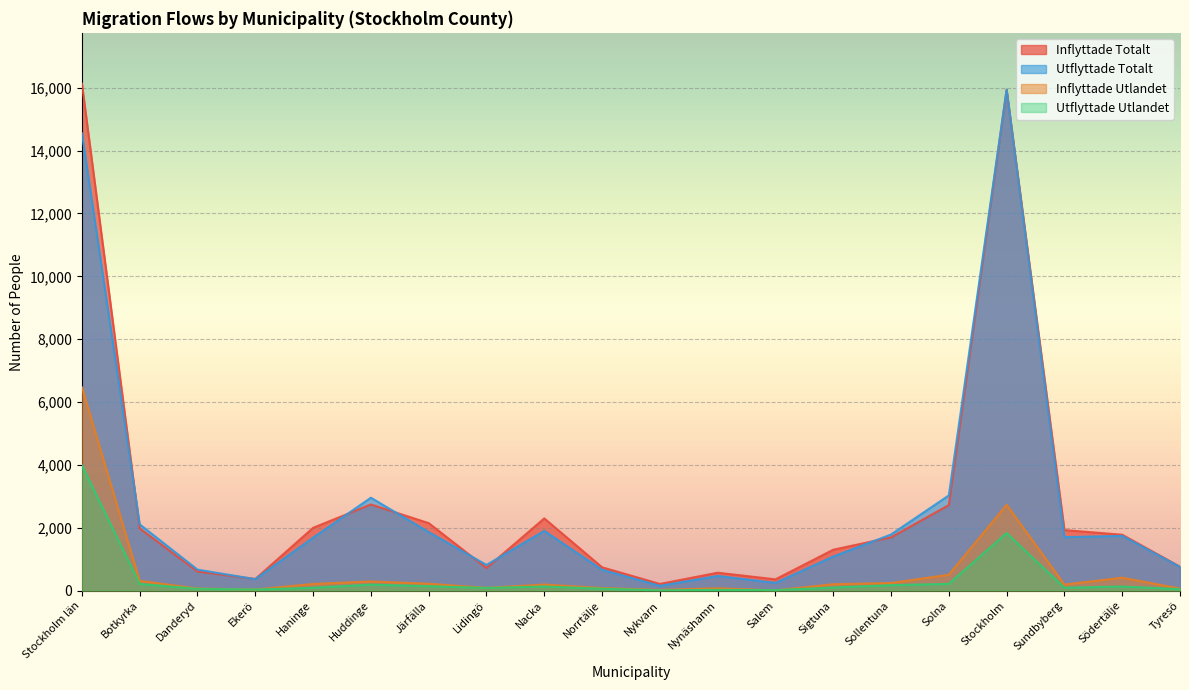

How many interior local peaks does the Inflyttade Utlandet series have?

5